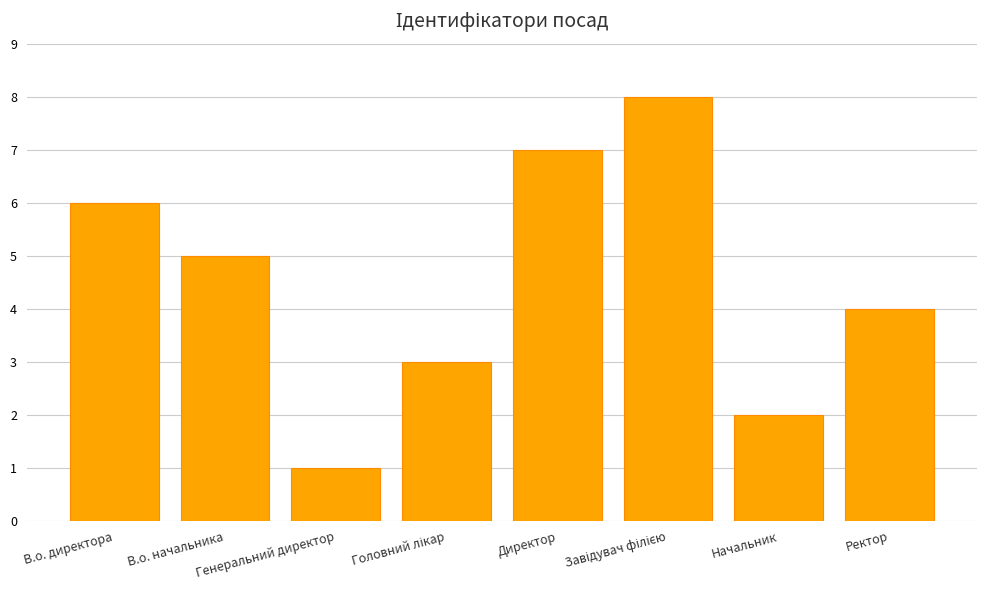

What is the difference between the maximum and minimum values?

7